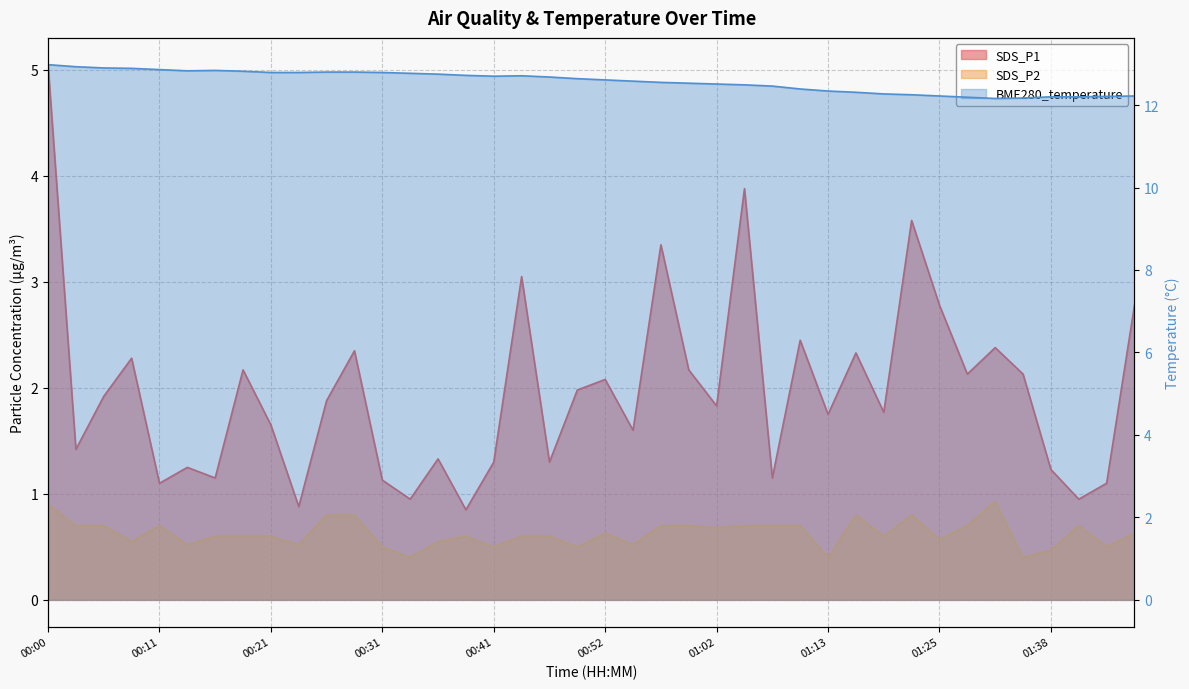

What are all the series names shown in the legend?

SDS_P1, SDS_P2, BME280_temperature